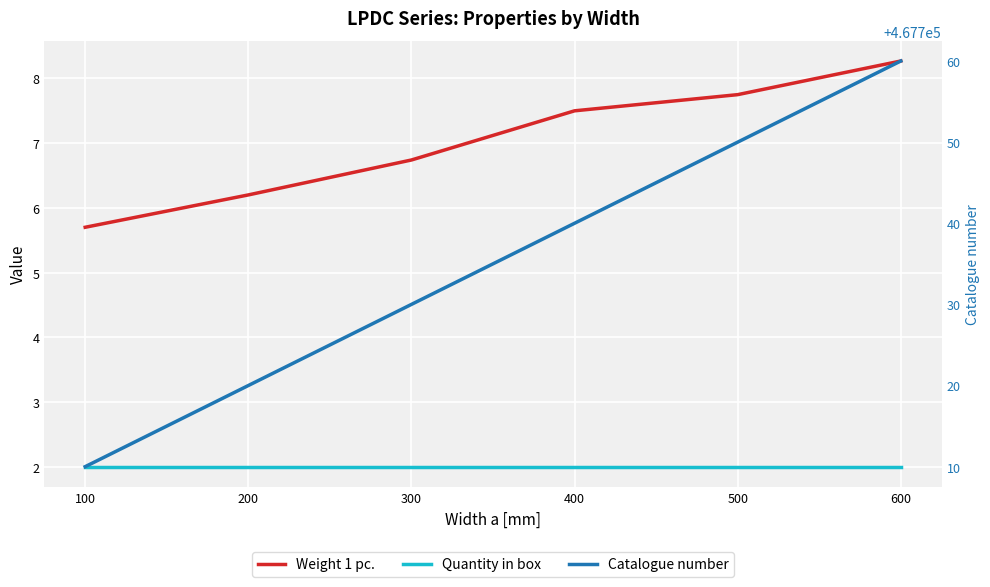

Rank the series at 500 from highest to lowest value.

Catalogue number, Weight 1 pc., Quantity in box